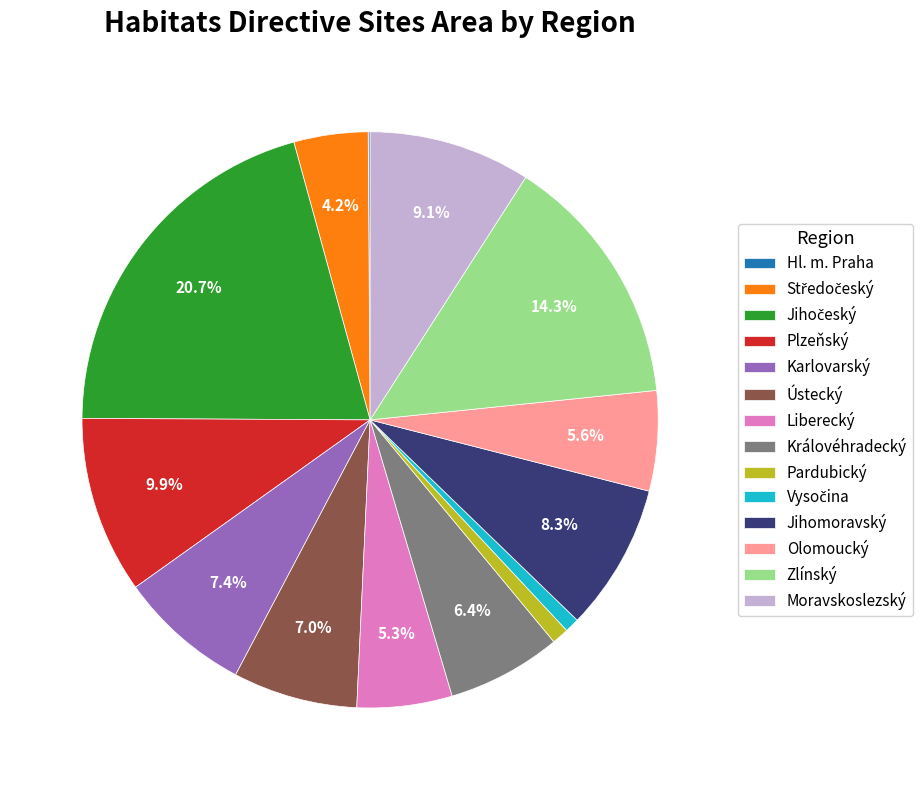

Is the sum of Moravskoslezský and Pardubický greater than half?

No